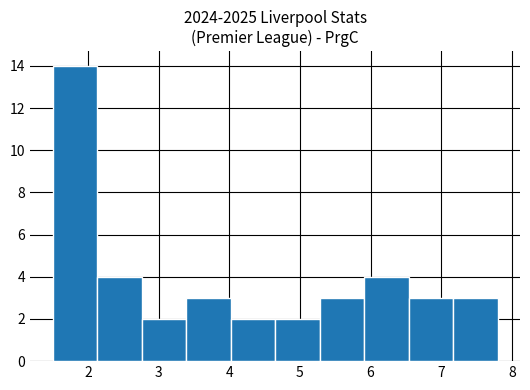

Which range on the x-axis has the tallest bar?

1.50 to 2.13